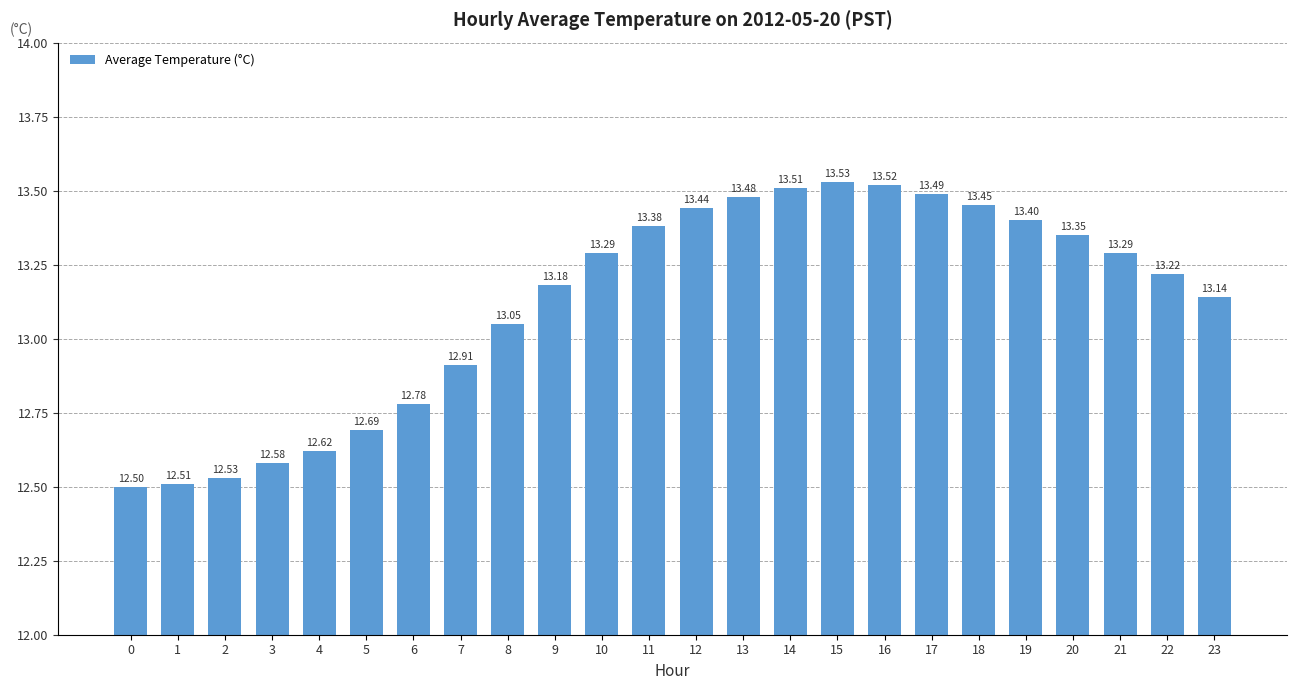

At which label is the value closest to 13?

8